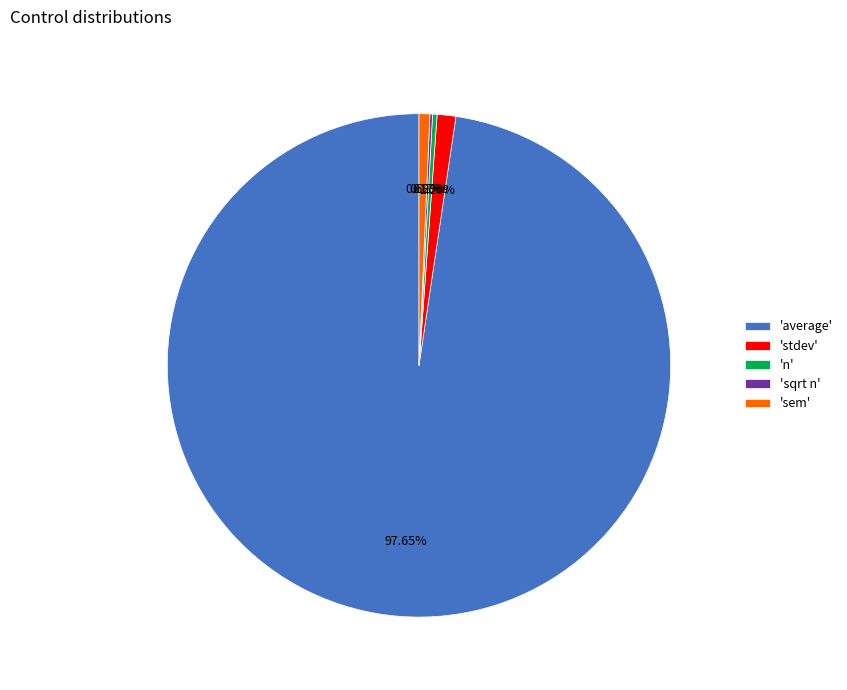

Is there any slice that represents more than half of the pie?

Yes